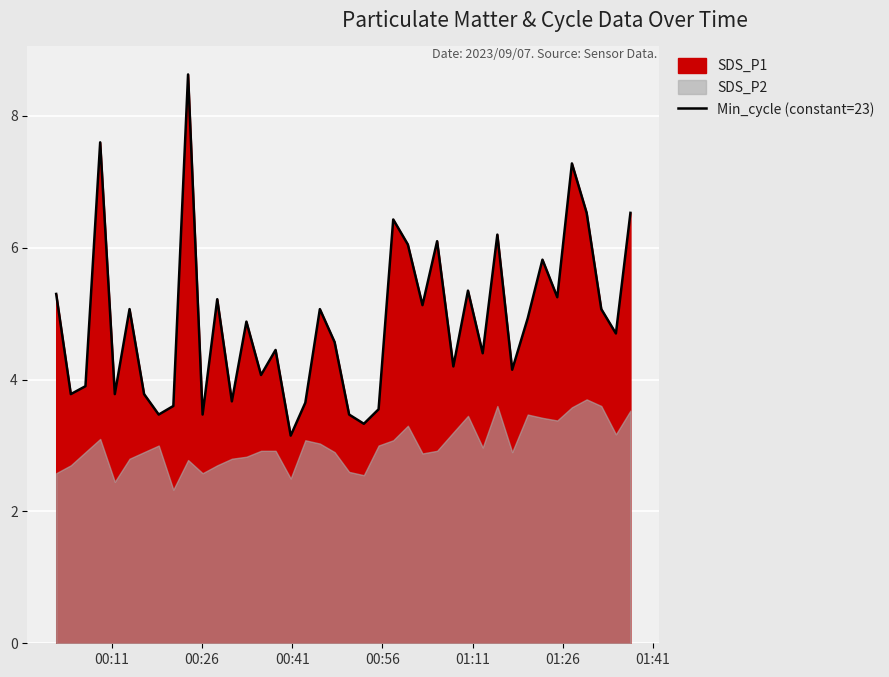

What is the maximum value for Min_cycle (constant=23)?

8.6